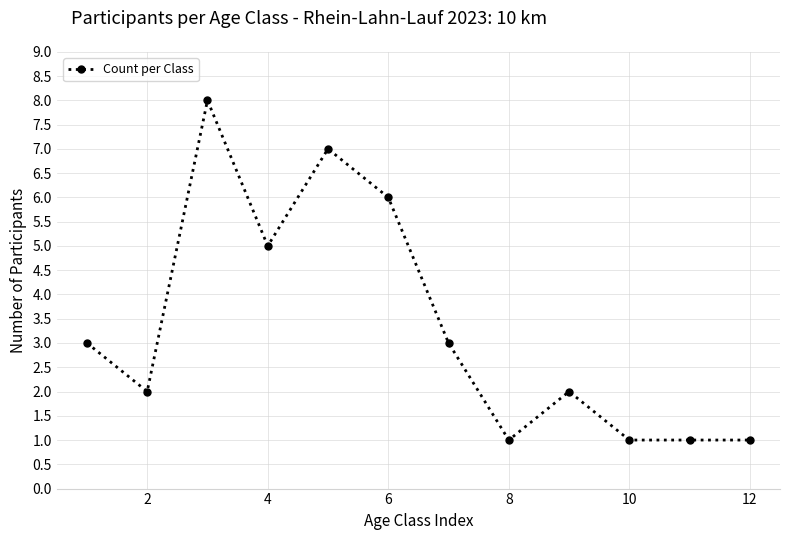

True or false: there are more than 1 points higher than both neighbors.

True